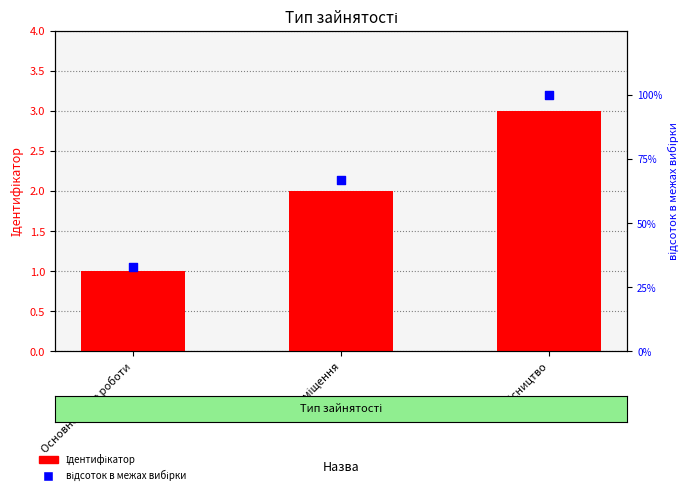

What is the total value across all series at Сумісництво?

103